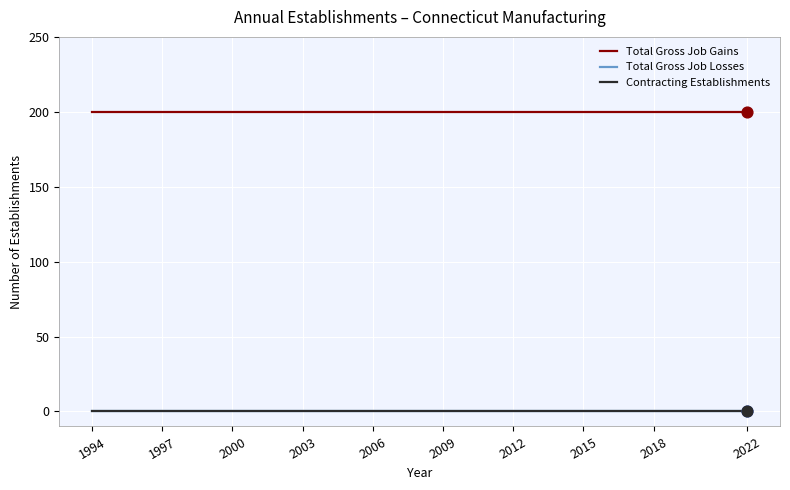

At how many categories does at least one series exceed 26?

29